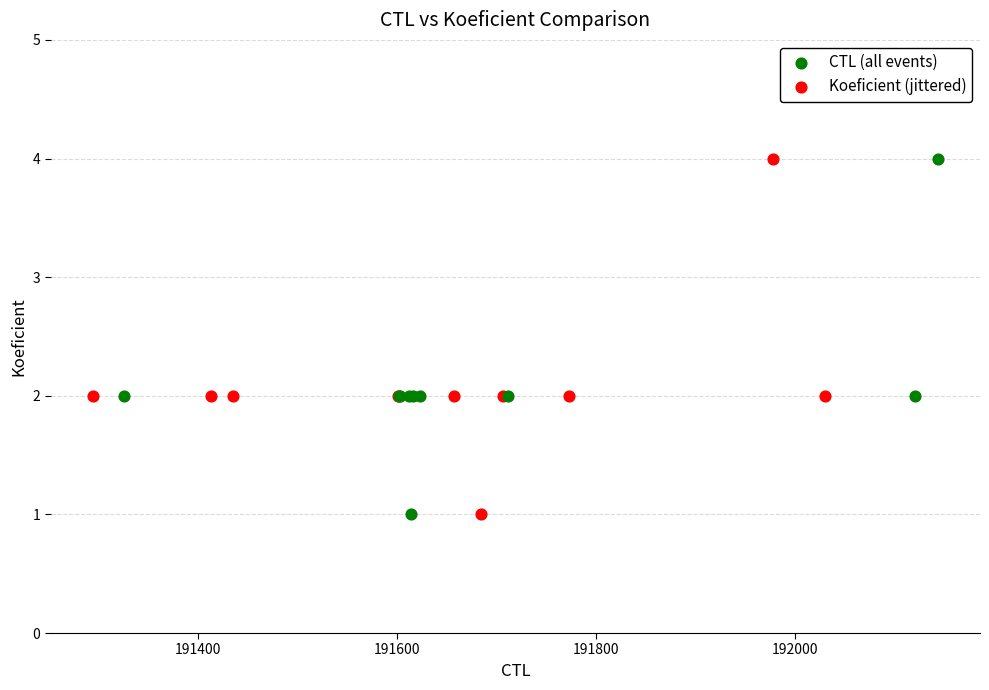

What are all the series names shown in the legend?

CTL (all events), Koeficient (jittered)